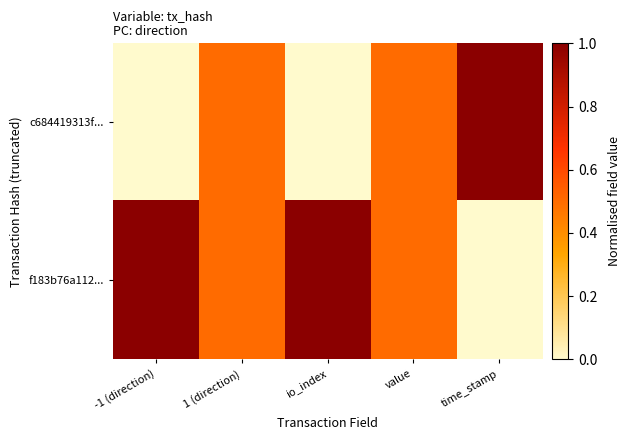

At which category is the sum across all series the highest?

-1 (direction)